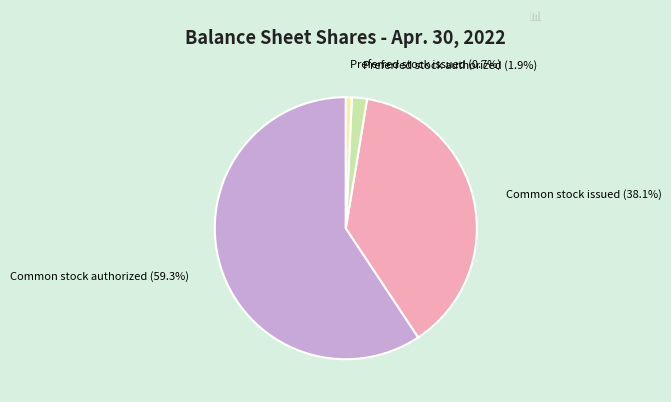

Does any single category account for the majority?

Yes